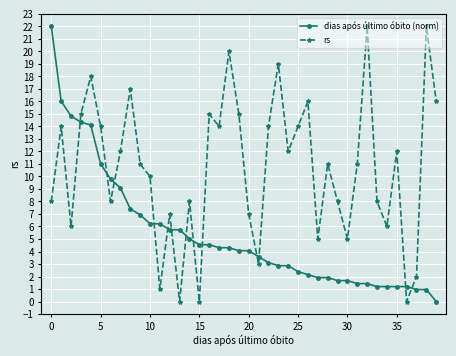

Which series ends up on top after the final intersection of dias após último óbito (norm) and rs?

rs